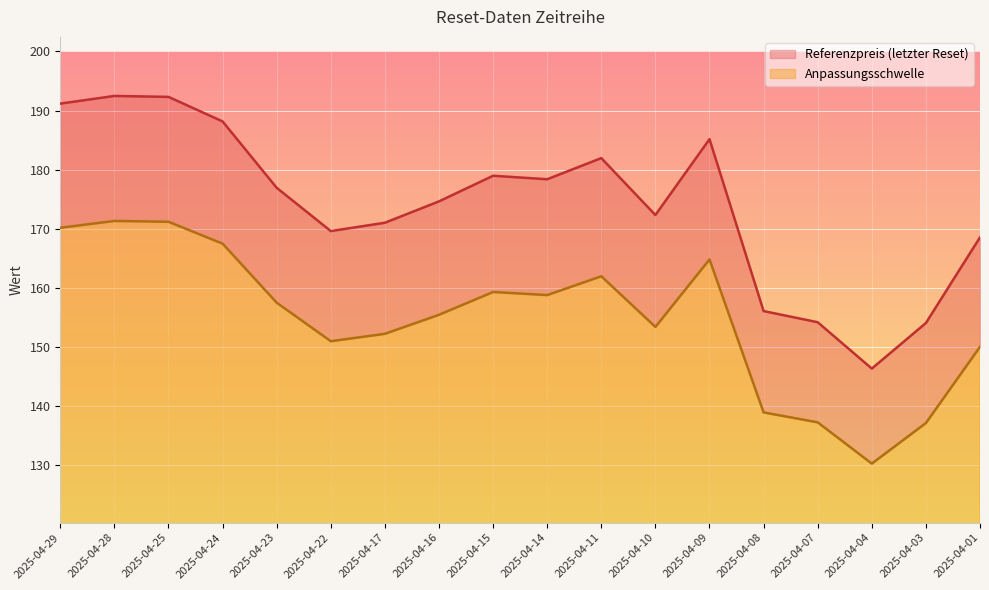

True or false: Referenzpreis and Anpassungsschwelle intersect in this chart.

False